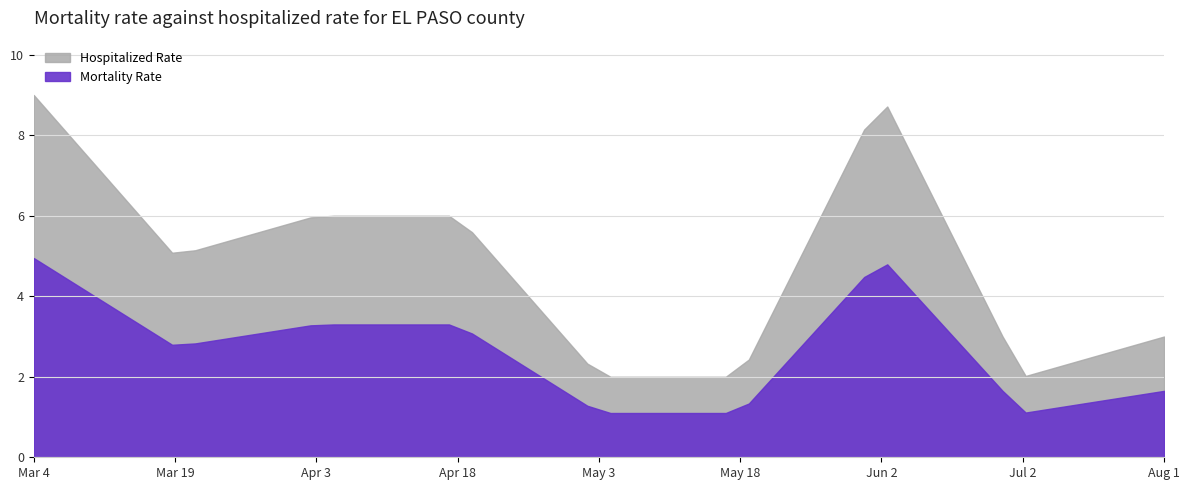

Is it true that Hospitalized Rate equals 6 at 3?

True